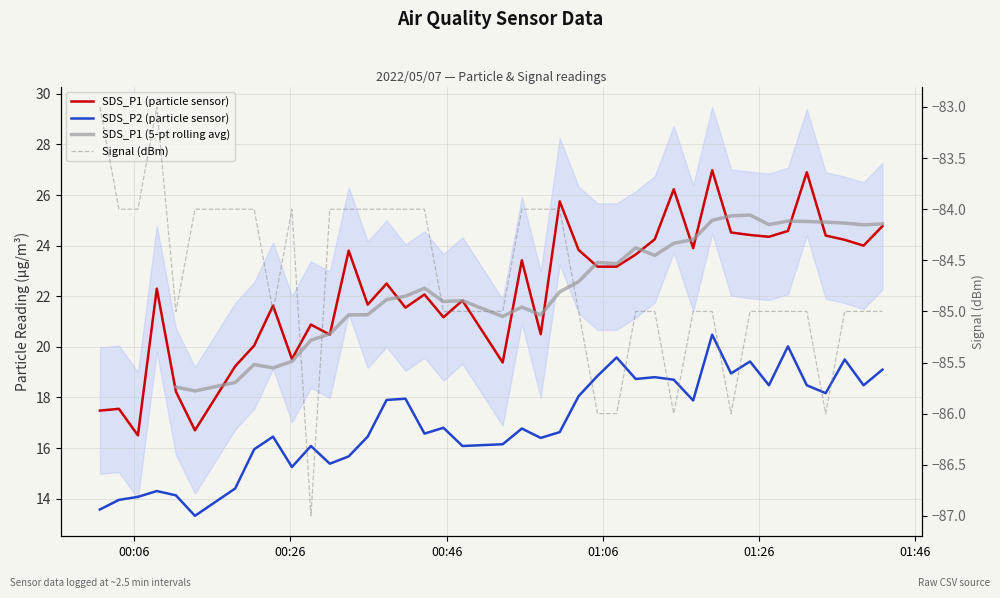

In SDS_P1, how many points are higher than both neighbors (excluding endpoints)?

13